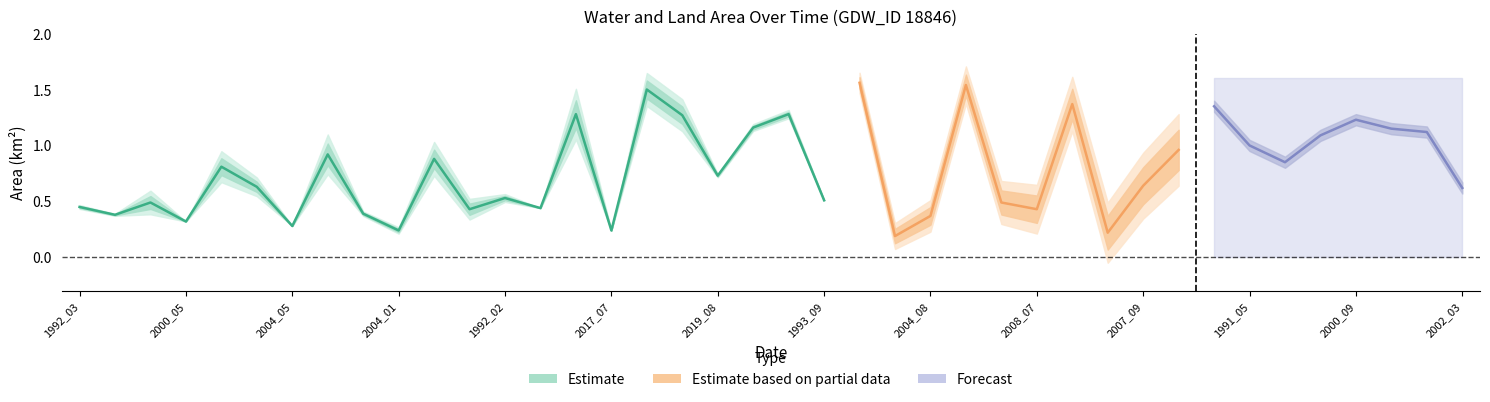

Does the chart have visible grid lines?

No